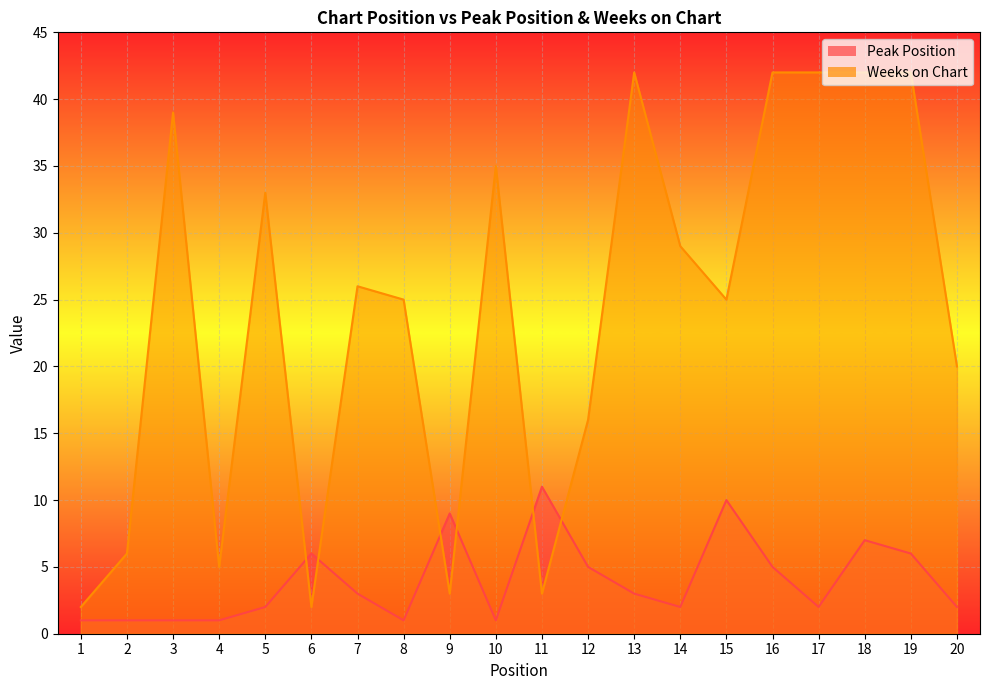

Rank the series by their maximum value, from lowest to highest.

Peak Position, Weeks on Chart